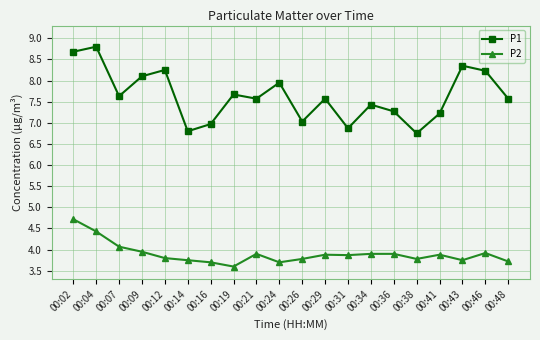

What is the difference between the highest and lowest values at 00:34?

3.5